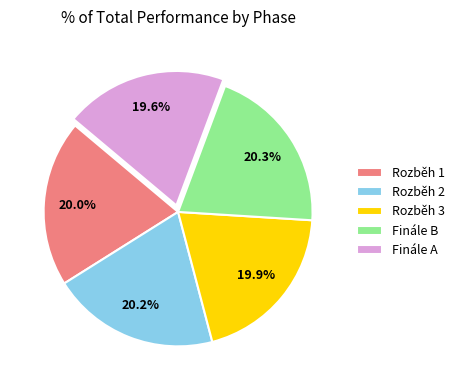

Approximately how many times larger is the value at Finále B compared to Rozběh 3?

1.0